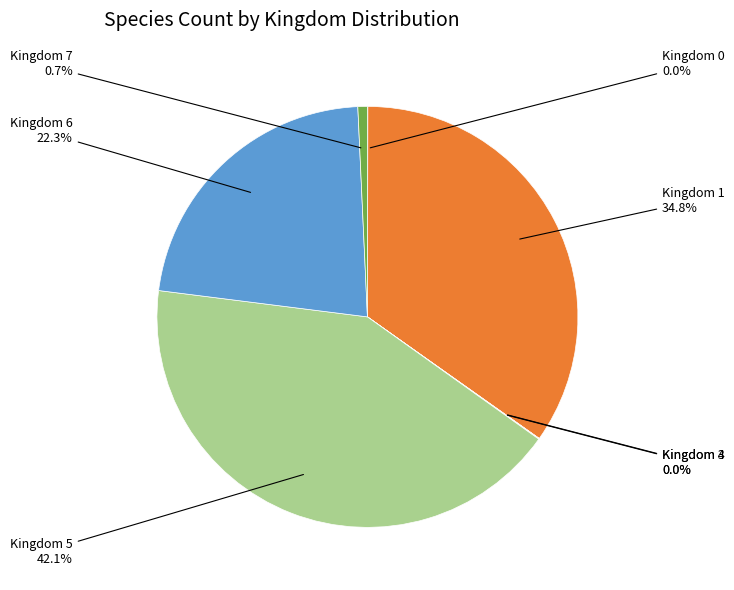

Is there a majority slice in this chart?

No